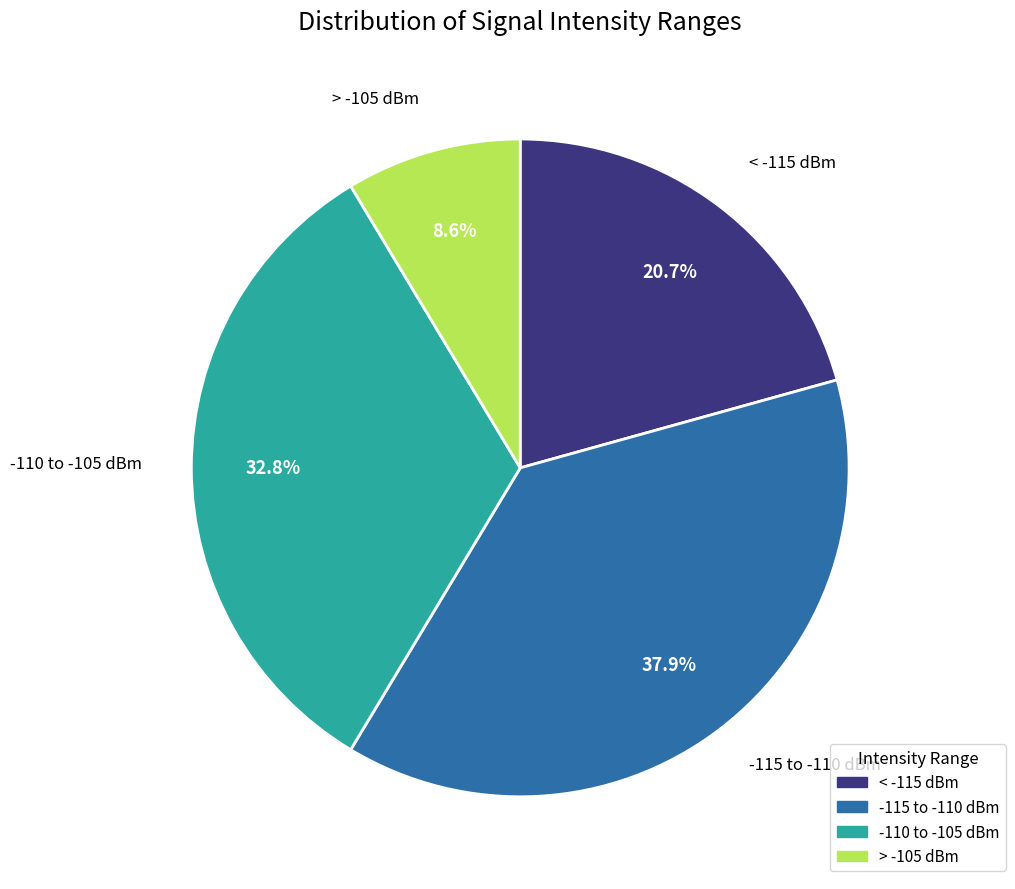

Does any single category account for the majority?

No